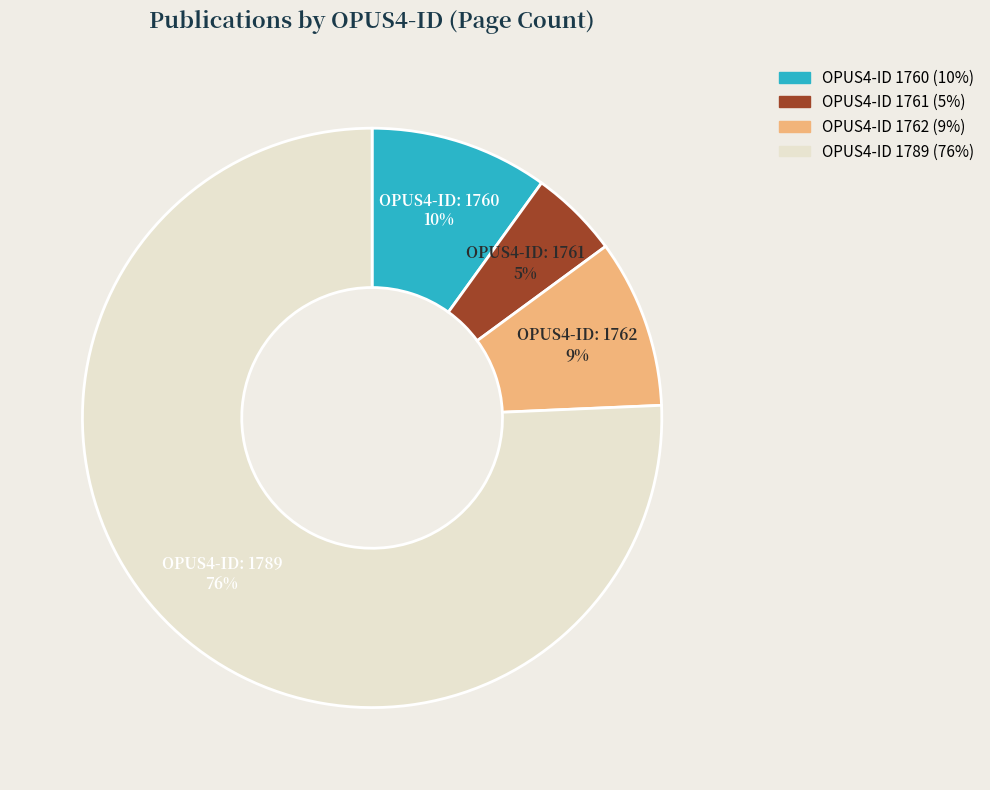

How many slices are in this pie chart?

4